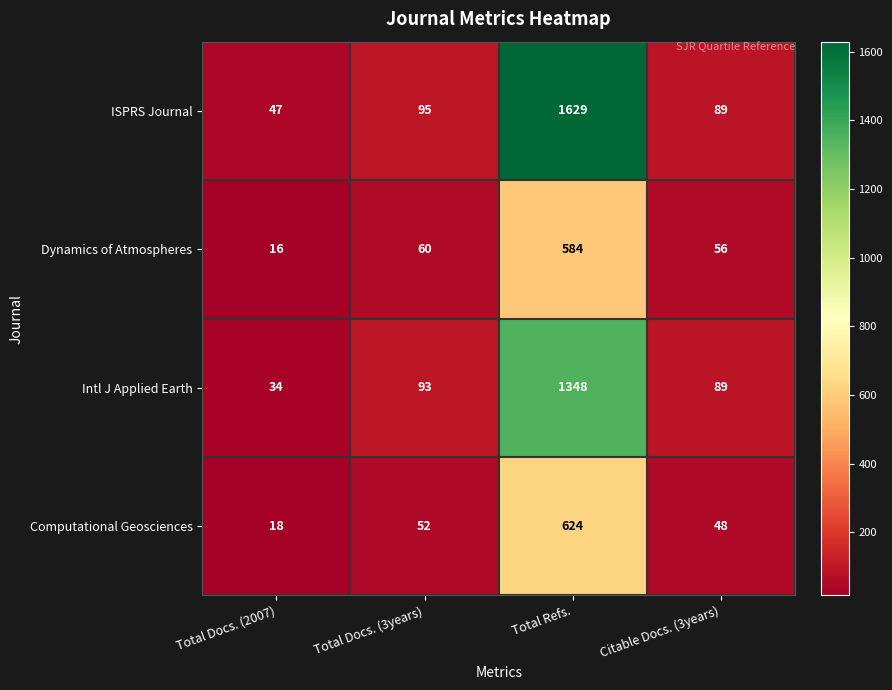

What is the difference between the maximum and minimum values in the Intl J Applied Earth series?

1314